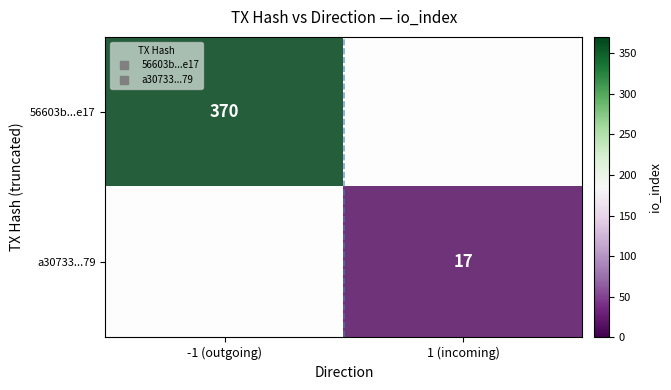

The a307331364236e02939749a0b4afa0e5b46a179 series shows 17 at io_index. True or false?

True